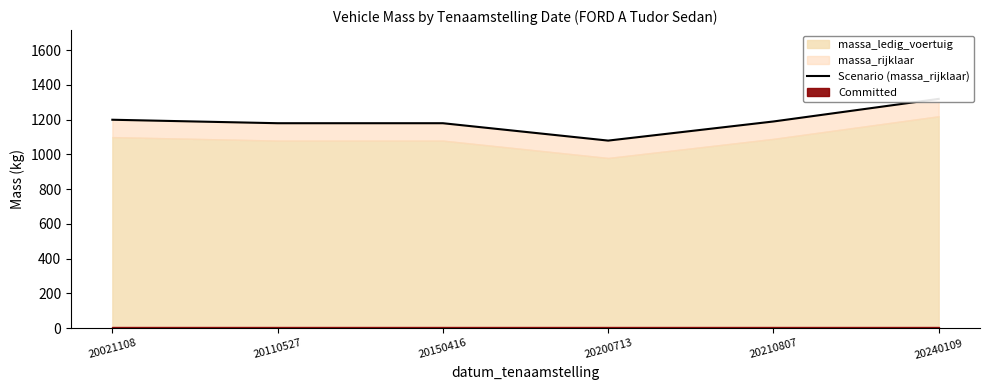

What is the change in value from 20200713 to 20240109?

+240